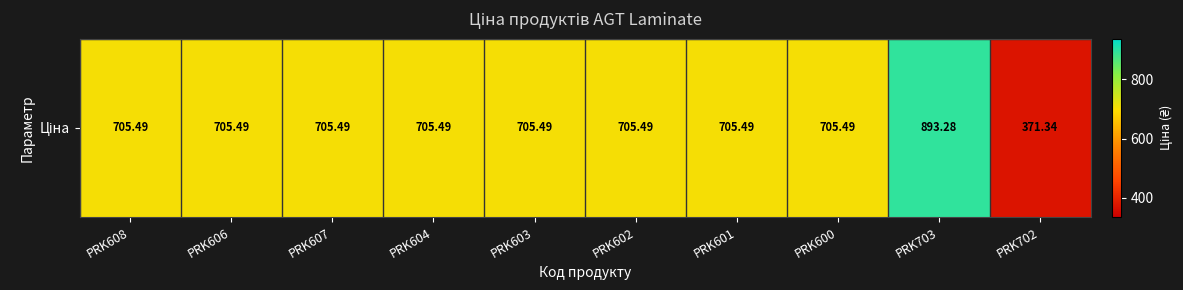

Which category has the highest value across all series?

PRK703